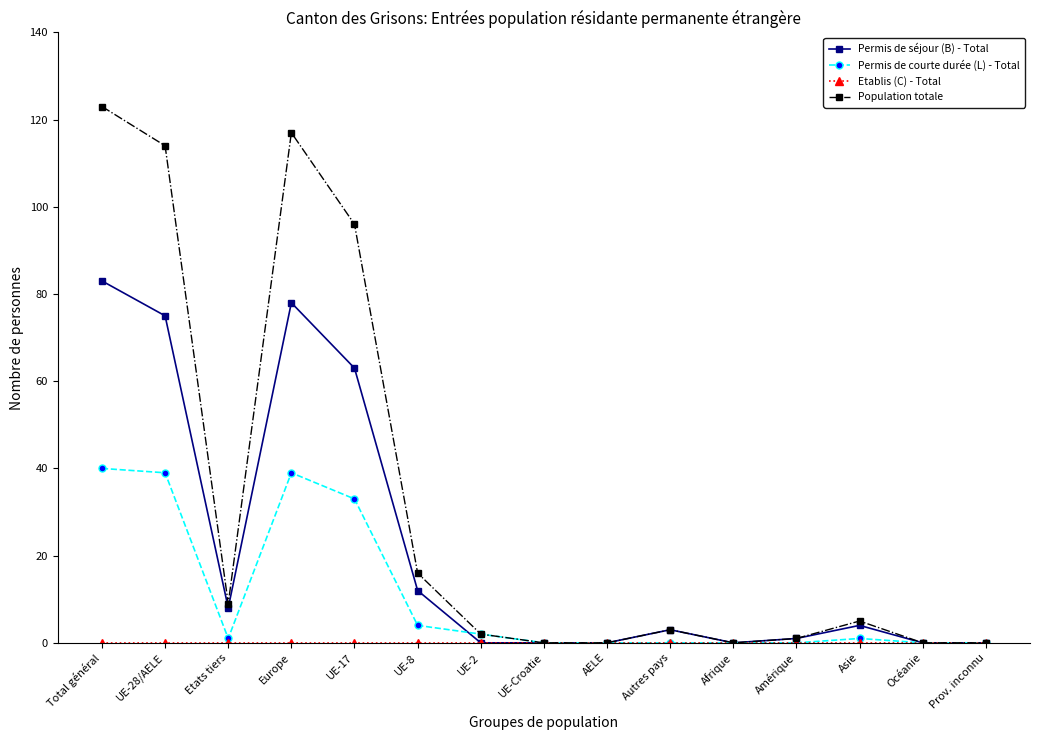

What is the spread (max minus min) of values at UE-28/AELE?

114